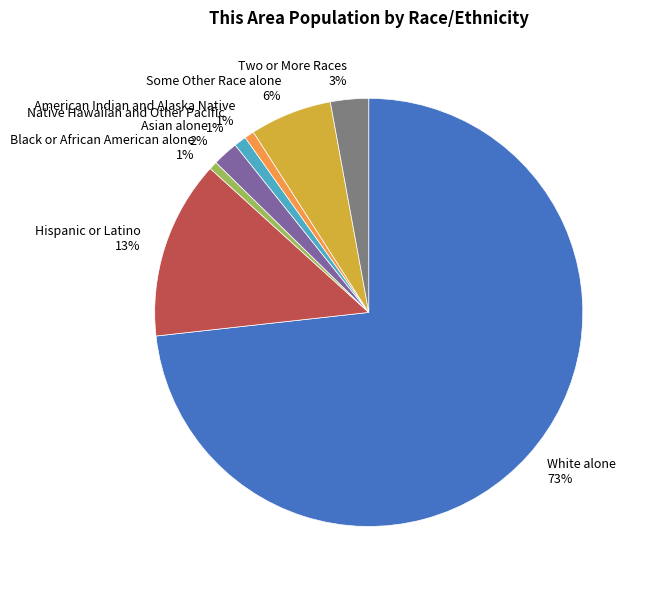

What is the ratio of the value at Native Hawaiian and Other Pacific to the value at Two or More Races?

0.3